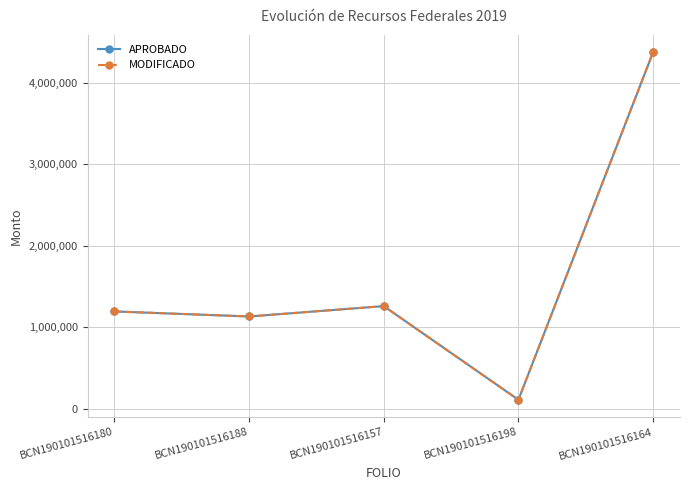

Does the chart display data point markers on the line(s)?

Yes